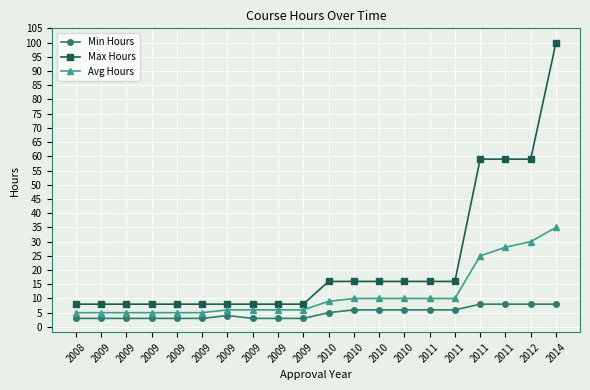

What is the sum of all Avg Hours values?

231